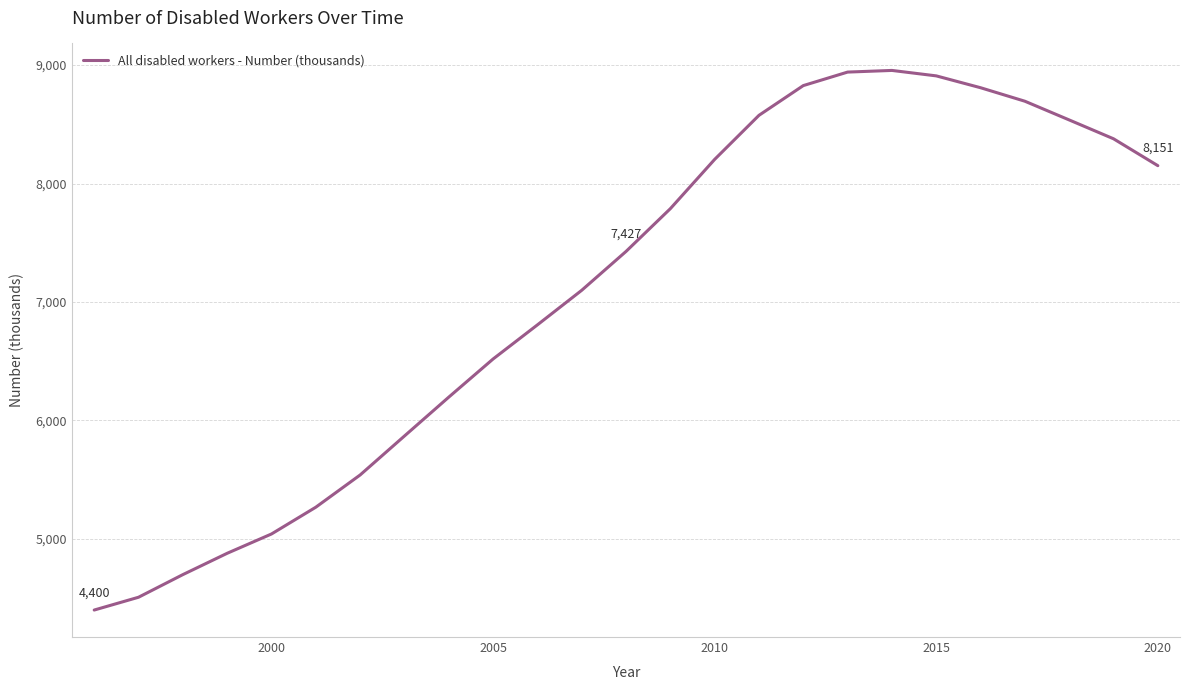

How many lines are shown in the chart?

1